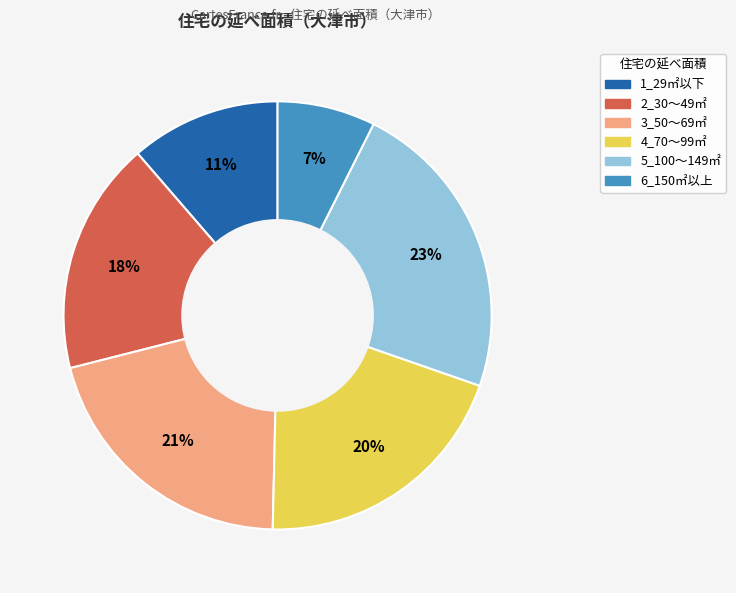

Do 6_150㎡以上 and 3_50～69㎡ together represent more than half of the pie?

No